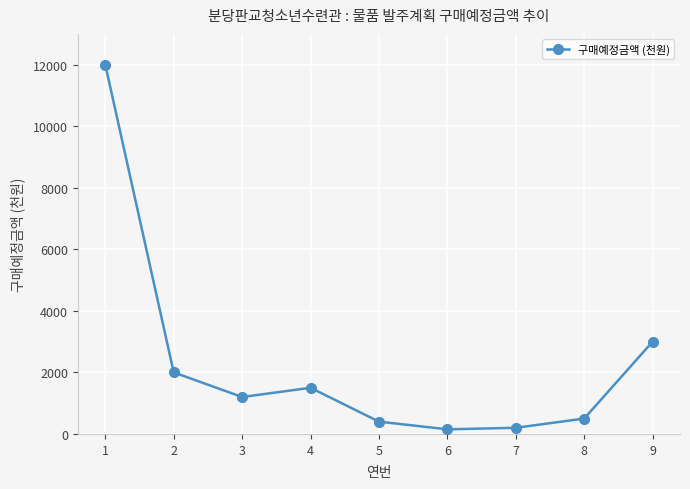

What is the value of the 8th point from the left?

500